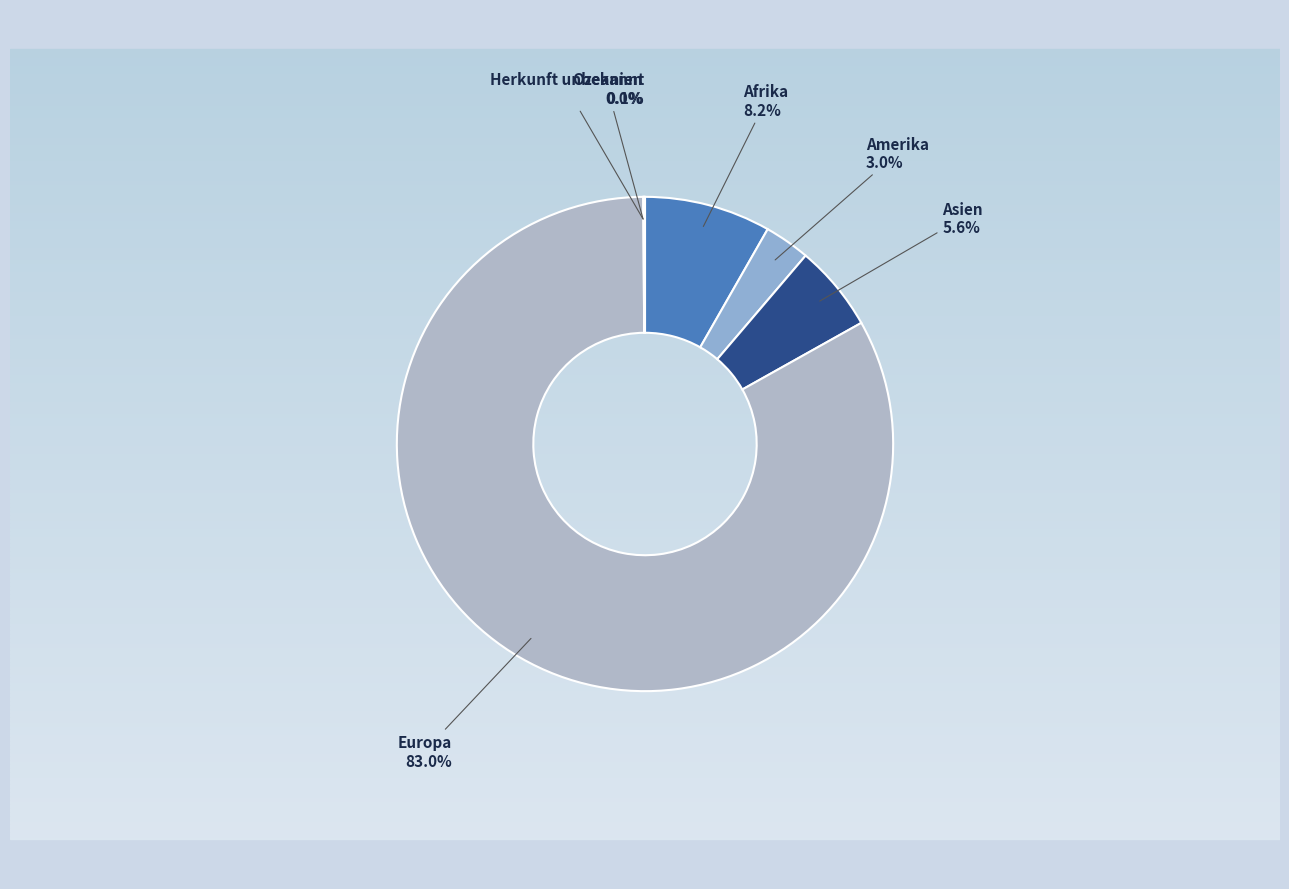

True or false: Asien accounts for 6% of the total.

True